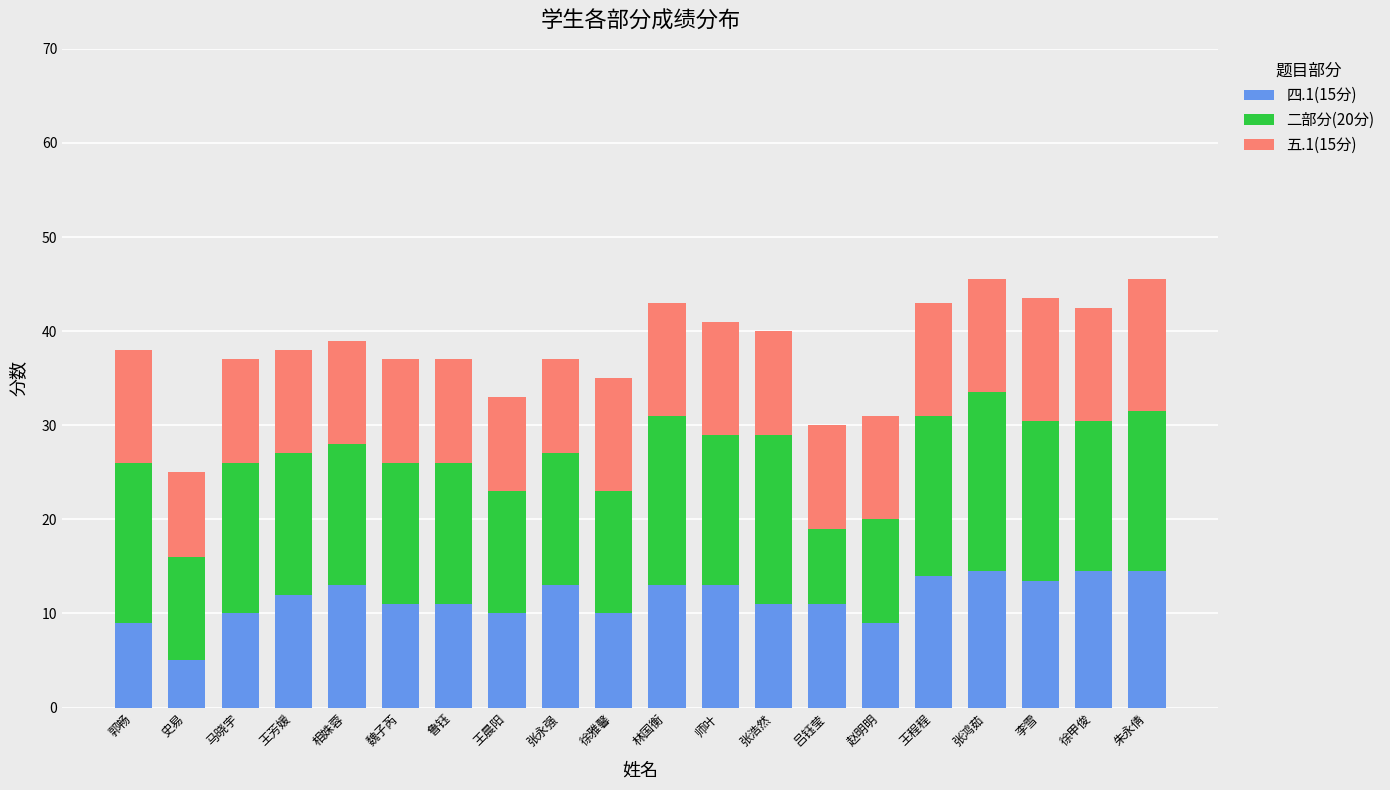

What is the total value across all series at 张浩然?

40.0